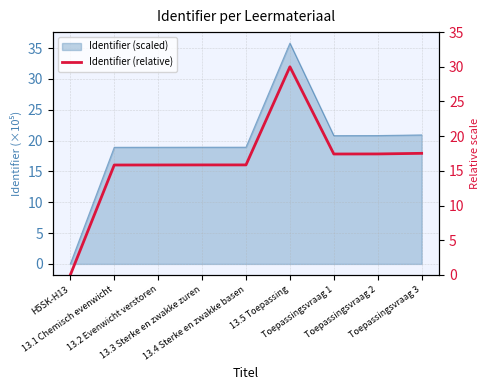

Reading right to left, extract all data points from this chart.

Toepassingsvraag 3=17.5	Toepassingsvraag 2=17.4	Toepassingsvraag 1=17.4	13.5 Toepassing=30.0	13.4 Sterke en zwakke basen=15.9	13.3 Sterke en zwakke zuren=15.9	13.2 Evenwicht verstoren=15.9	13.1 Chemisch evenwicht=15.8	H5SK-H13=0.0